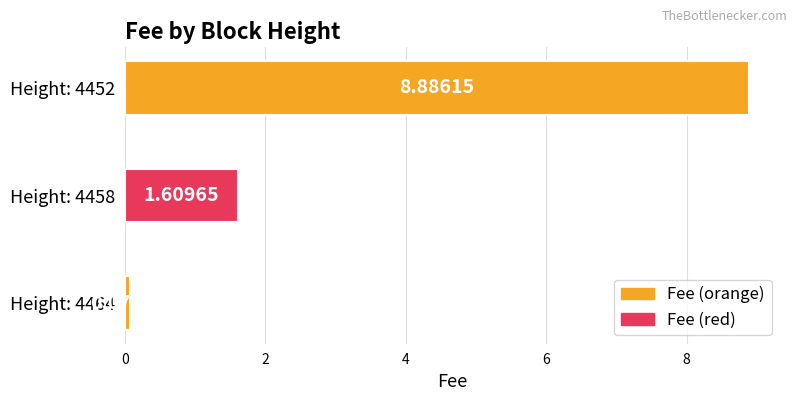

Rank the categories by value from lowest to highest.

Height: 4464, Height: 4458, Height: 4452